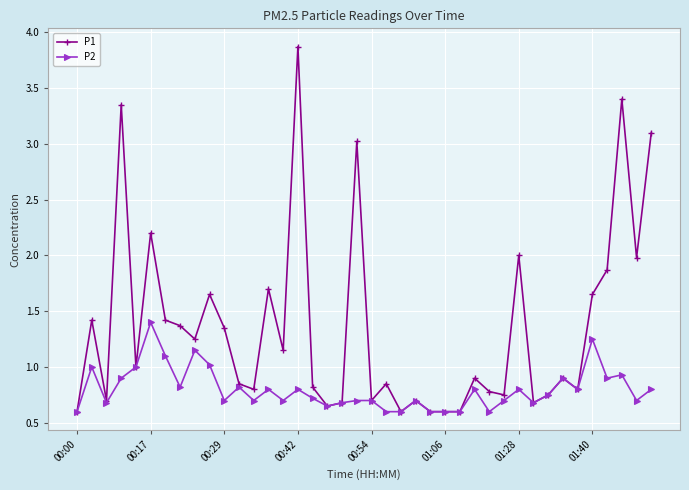

Rank the series by their maximum value, from lowest to highest.

P2, P1